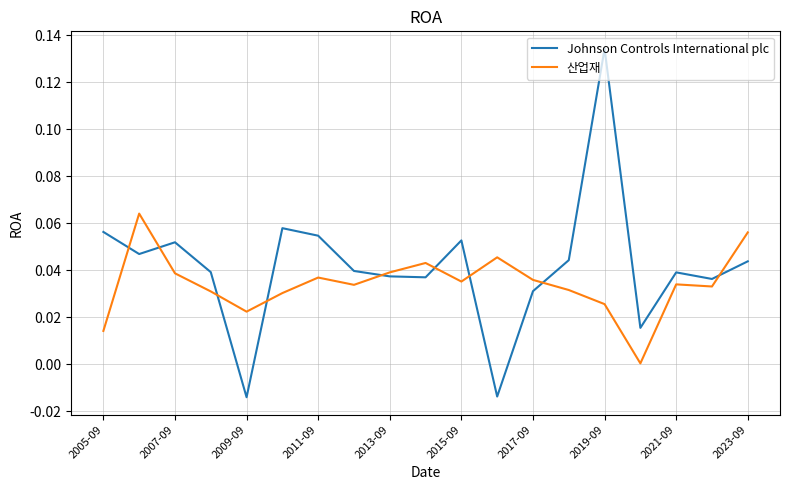

Count the number of categories in the chart.

19